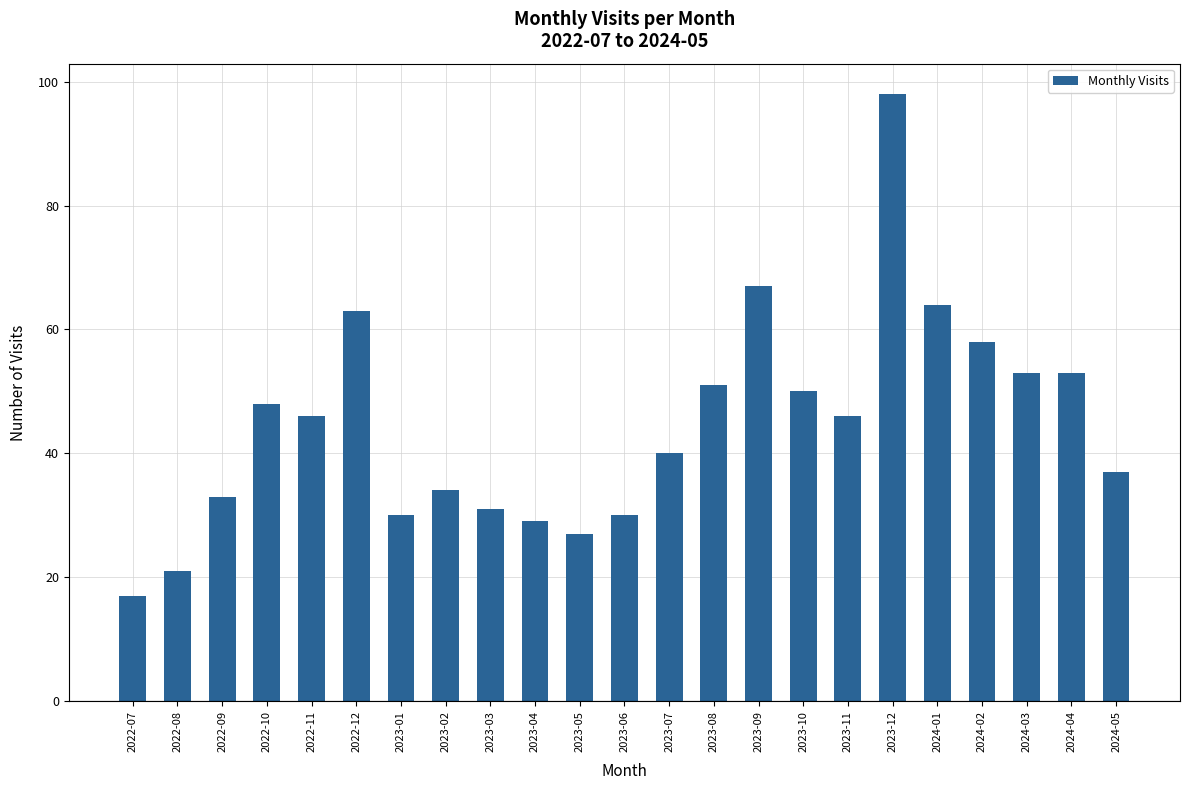

Approximately how many times larger is the value at 2023-04 compared to 2022-12?

0.5